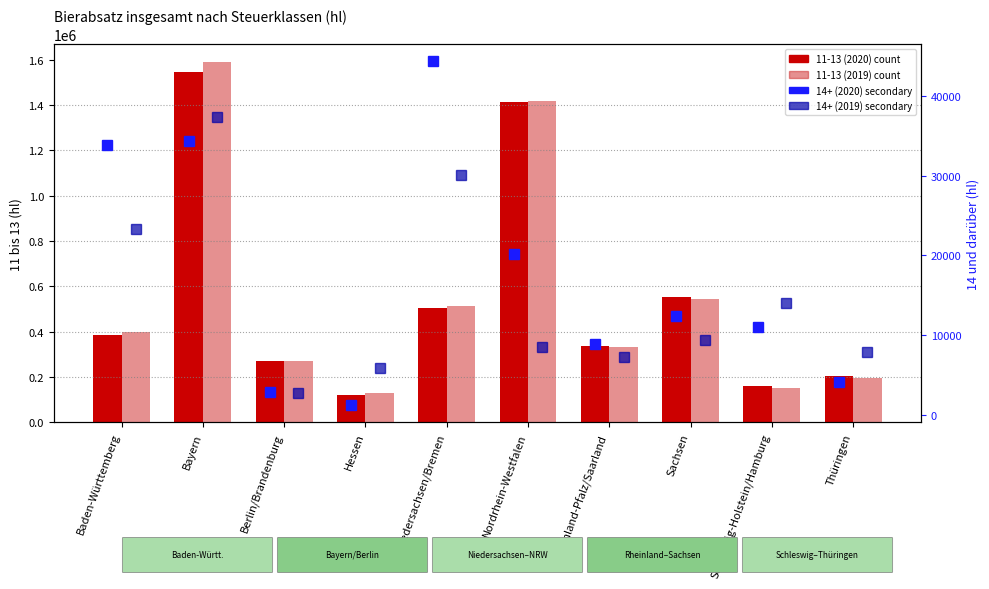

How many categories are shown in the chart?

10